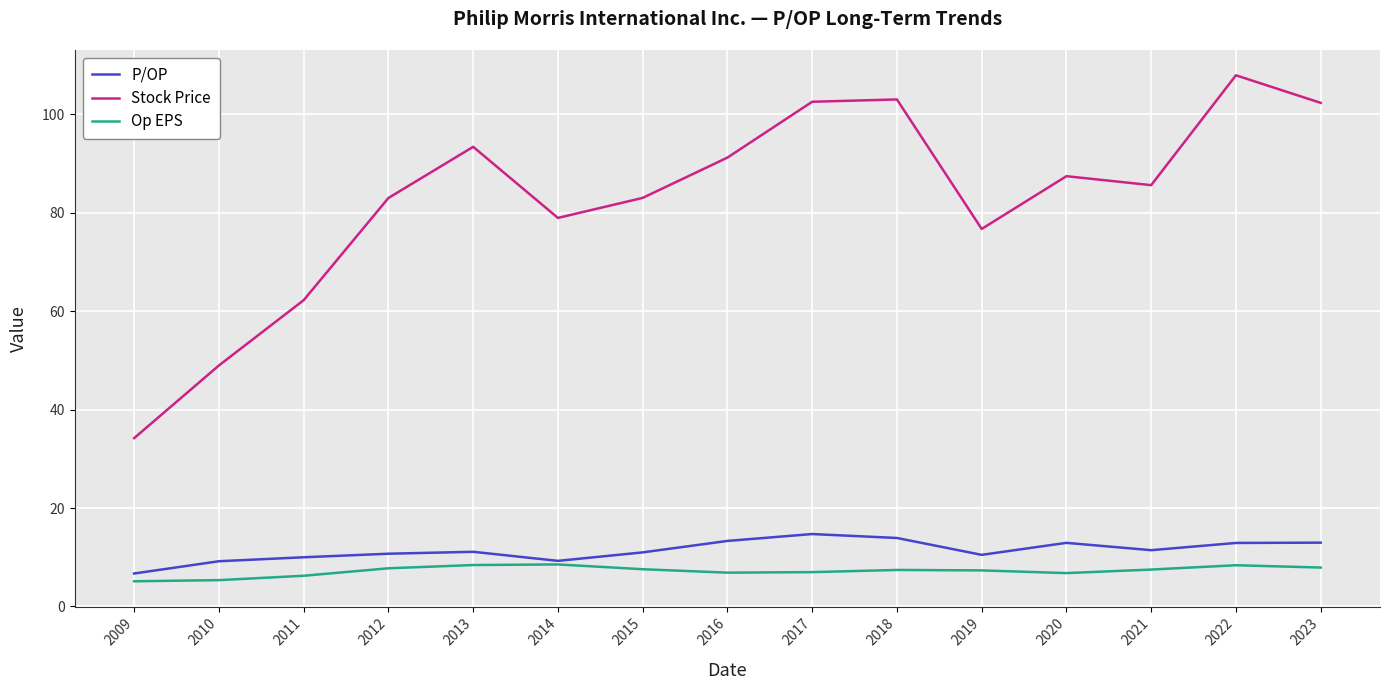

What is the approximate value of Stock Price at 2020?

87.5